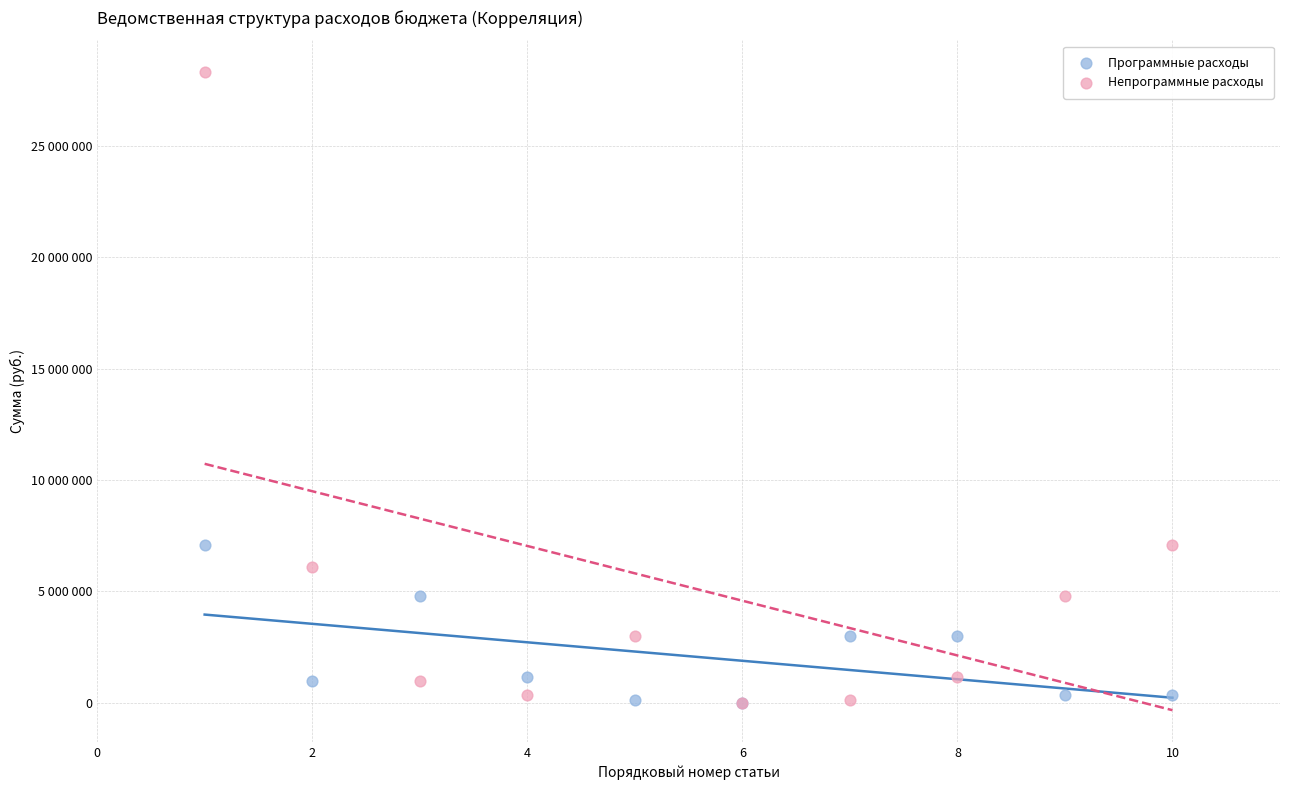

Which series reaches the maximum Y coordinate?

Непрограммные расходы